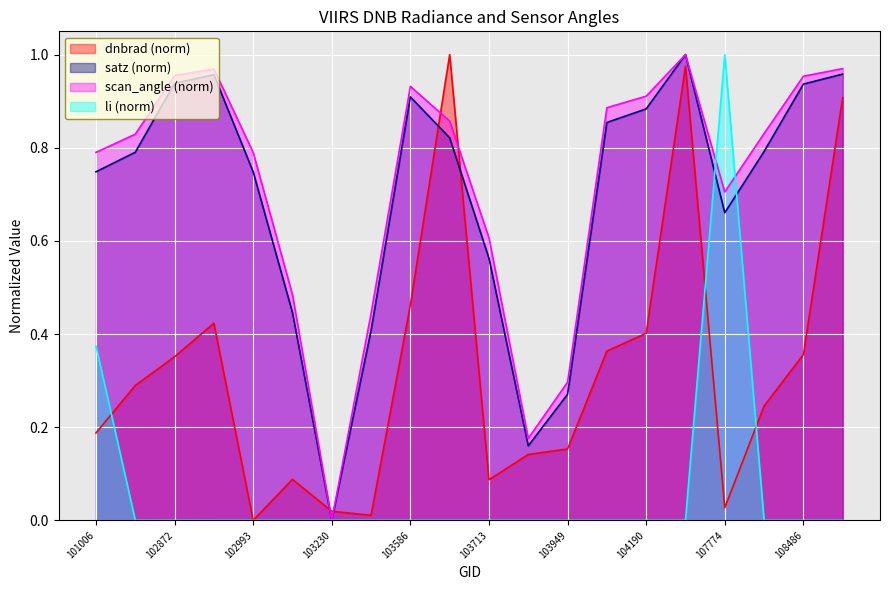

List the series in order of their peak value, lowest first.

dnbrad, satz, scan_angle, li